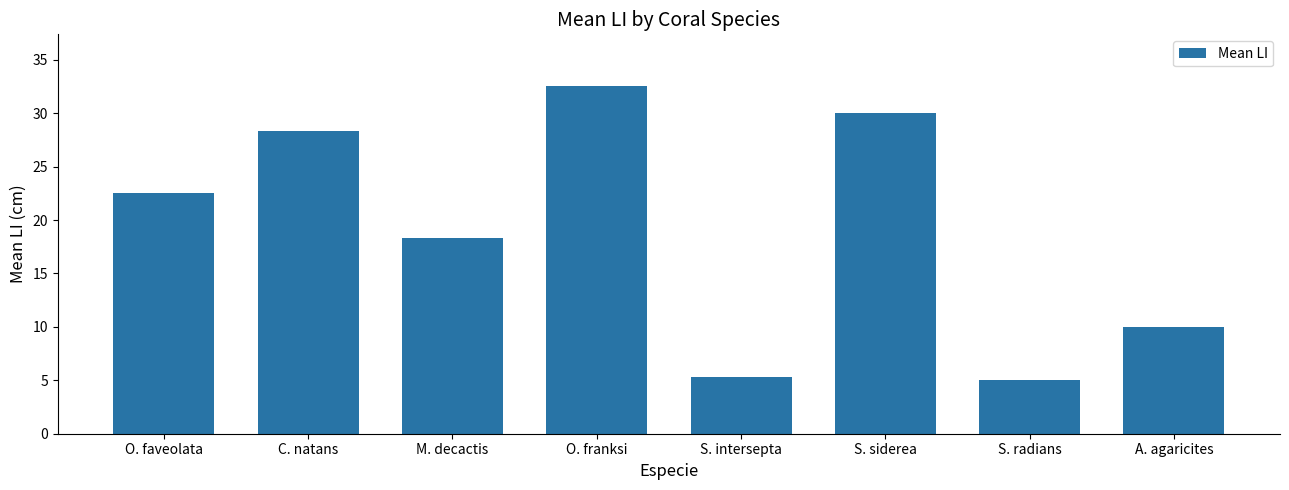

Is it true that the value at A. agaricites is 10.0?

True